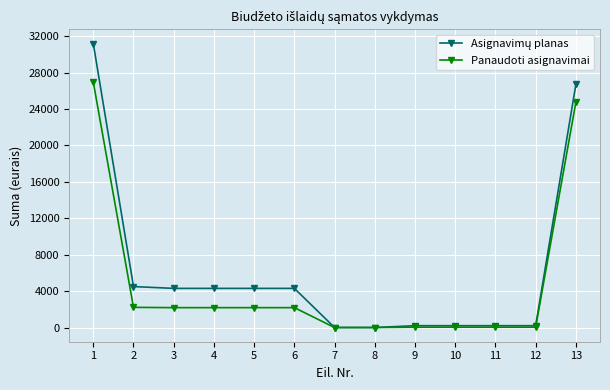

What is the difference between the highest and lowest values at 4?

2116.0